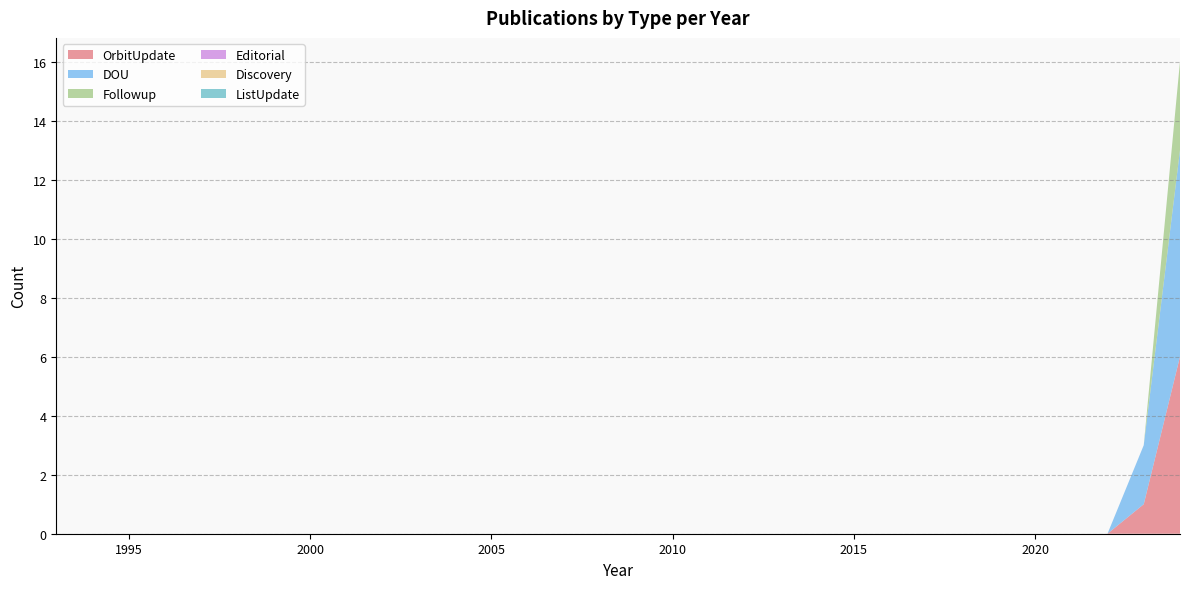

Reading left to right, extract all data points from this chart.

OrbitUpdate: 1993=0	1994=0	1995=0	1996=0	1997=0	1998=0	1999=0	2000=0	2001=0	2002=0	2003=0	2004=0	2005=0	2006=0	2007=0	2008=0	2009=0	2010=0	2011=0	2012=0	2013=0	2014=0	2015=0	2016=0	2017=0	2018=0	2019=0	2020=0	2021=0	2022=0	2023=1	2024=6
DOU: 1993=0	1994=0	1995=0	1996=0	1997=0	1998=0	1999=0	2000=0	2001=0	2002=0	2003=0	2004=0	2005=0	2006=0	2007=0	2008=0	2009=0	2010=0	2011=0	2012=0	2013=0	2014=0	2015=0	2016=0	2017=0	2018=0	2019=0	2020=0	2021=0	2022=0	2023=2	2024=7
Followup: 1993=0	1994=0	1995=0	1996=0	1997=0	1998=0	1999=0	2000=0	2001=0	2002=0	2003=0	2004=0	2005=0	2006=0	2007=0	2008=0	2009=0	2010=0	2011=0	2012=0	2013=0	2014=0	2015=0	2016=0	2017=0	2018=0	2019=0	2020=0	2021=0	2022=0	2023=0	2024=3
Editorial: 1993=0	1994=0	1995=0	1996=0	1997=0	1998=0	1999=0	2000=0	2001=0	2002=0	2003=0	2004=0	2005=0	2006=0	2007=0	2008=0	2009=0	2010=0	2011=0	2012=0	2013=0	2014=0	2015=0	2016=0	2017=0	2018=0	2019=0	2020=0	2021=0	2022=0	2023=0	2024=0
Discovery: 1993=0	1994=0	1995=0	1996=0	1997=0	1998=0	1999=0	2000=0	2001=0	2002=0	2003=0	2004=0	2005=0	2006=0	2007=0	2008=0	2009=0	2010=0	2011=0	2012=0	2013=0	2014=0	2015=0	2016=0	2017=0	2018=0	2019=0	2020=0	2021=0	2022=0	2023=0	2024=0
ListUpdate: 1993=0	1994=0	1995=0	1996=0	1997=0	1998=0	1999=0	2000=0	2001=0	2002=0	2003=0	2004=0	2005=0	2006=0	2007=0	2008=0	2009=0	2010=0	2011=0	2012=0	2013=0	2014=0	2015=0	2016=0	2017=0	2018=0	2019=0	2020=0	2021=0	2022=0	2023=0	2024=0